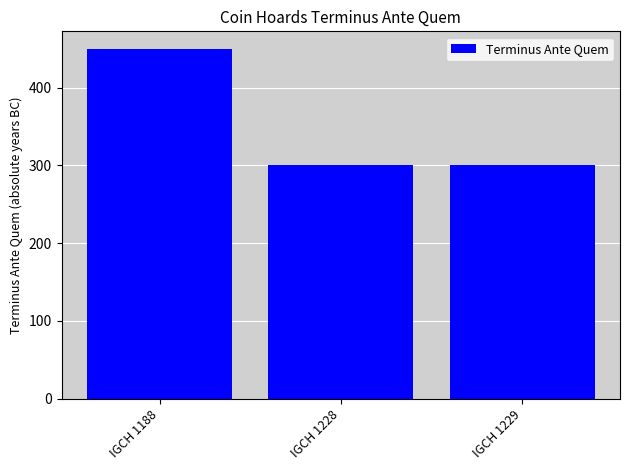

What is the difference between the maximum and second lowest values?

150